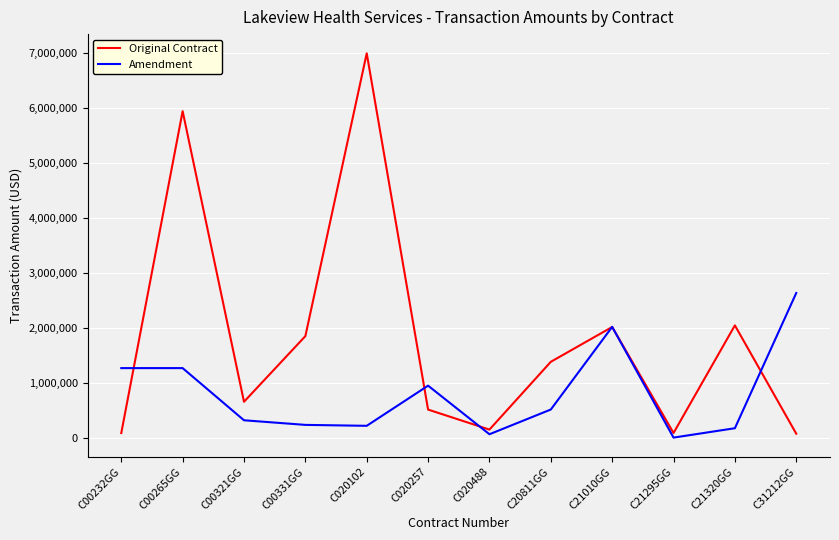

What are all the series names shown in the legend?

Original Contract, Amendment